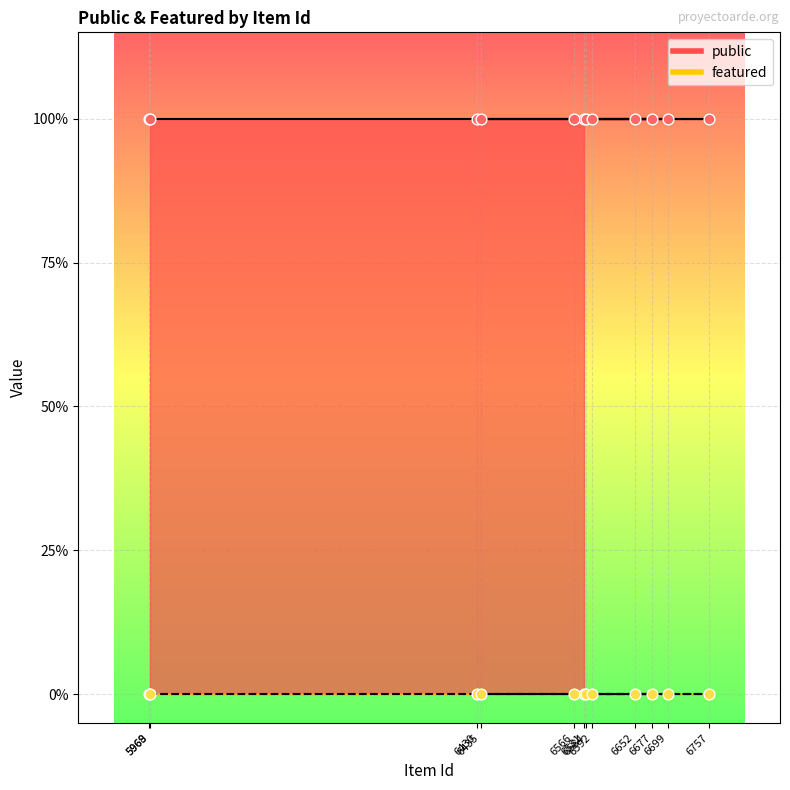

Which series has the largest total across all categories?

public